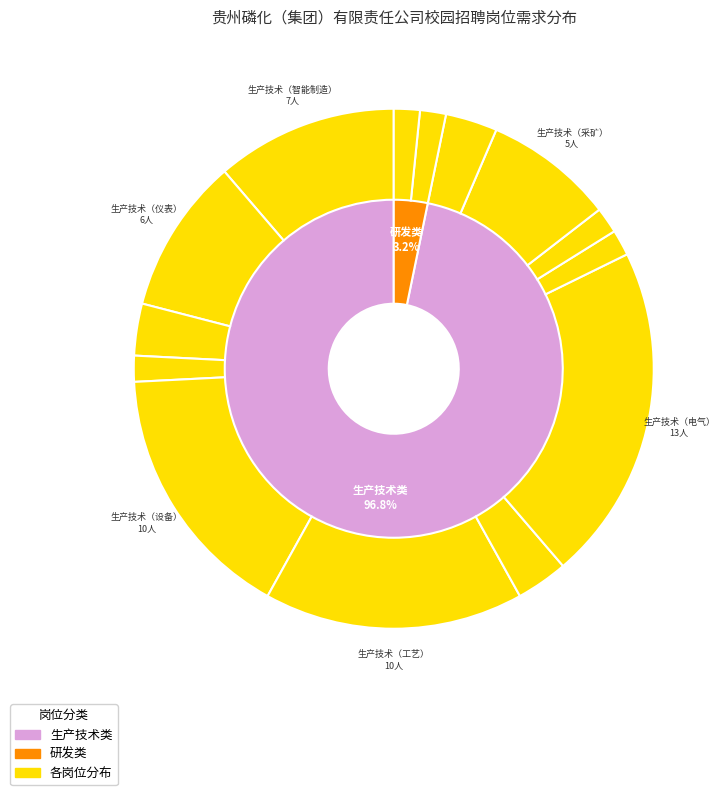

Which category has the smallest portion of the pie?

生产技术（通风）